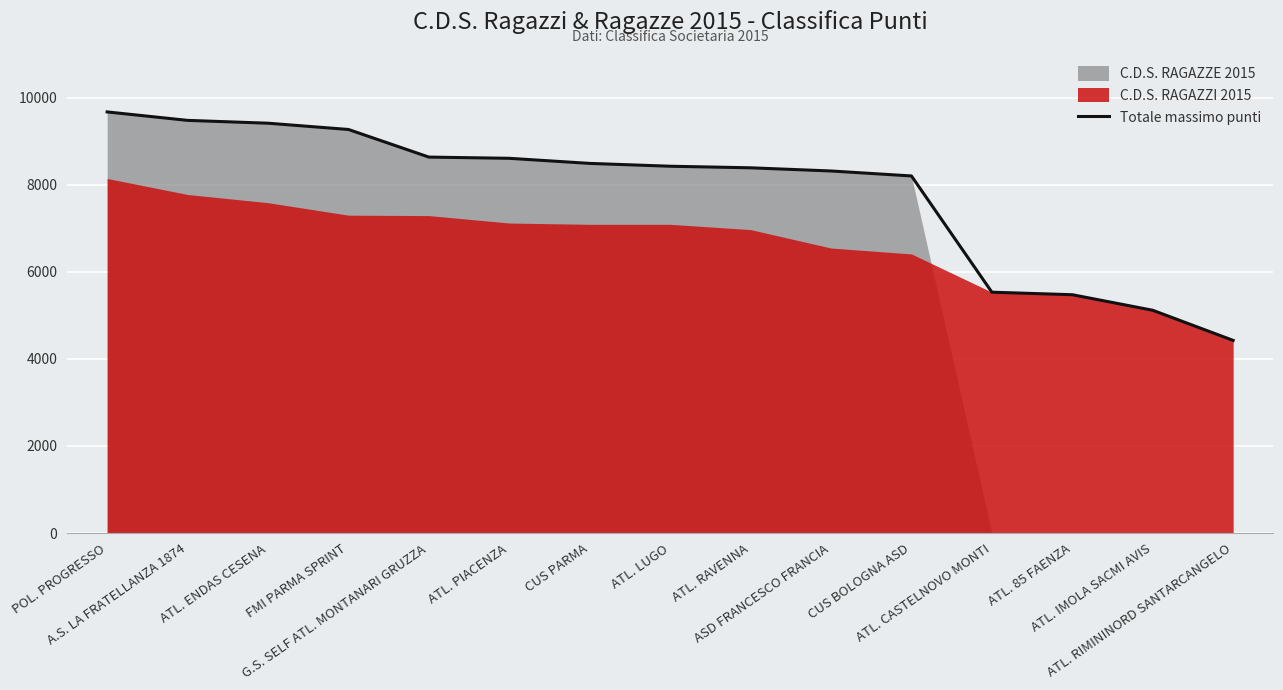

What is the change in value from A.S. LA FRATELLANZA 1874 to CUS PARMA?

-988